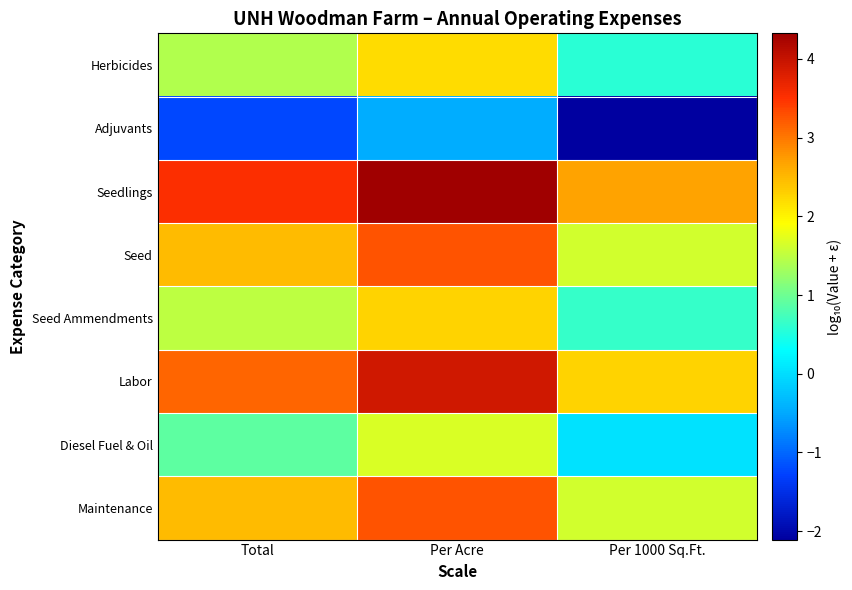

How many categories are shown in the chart?

3